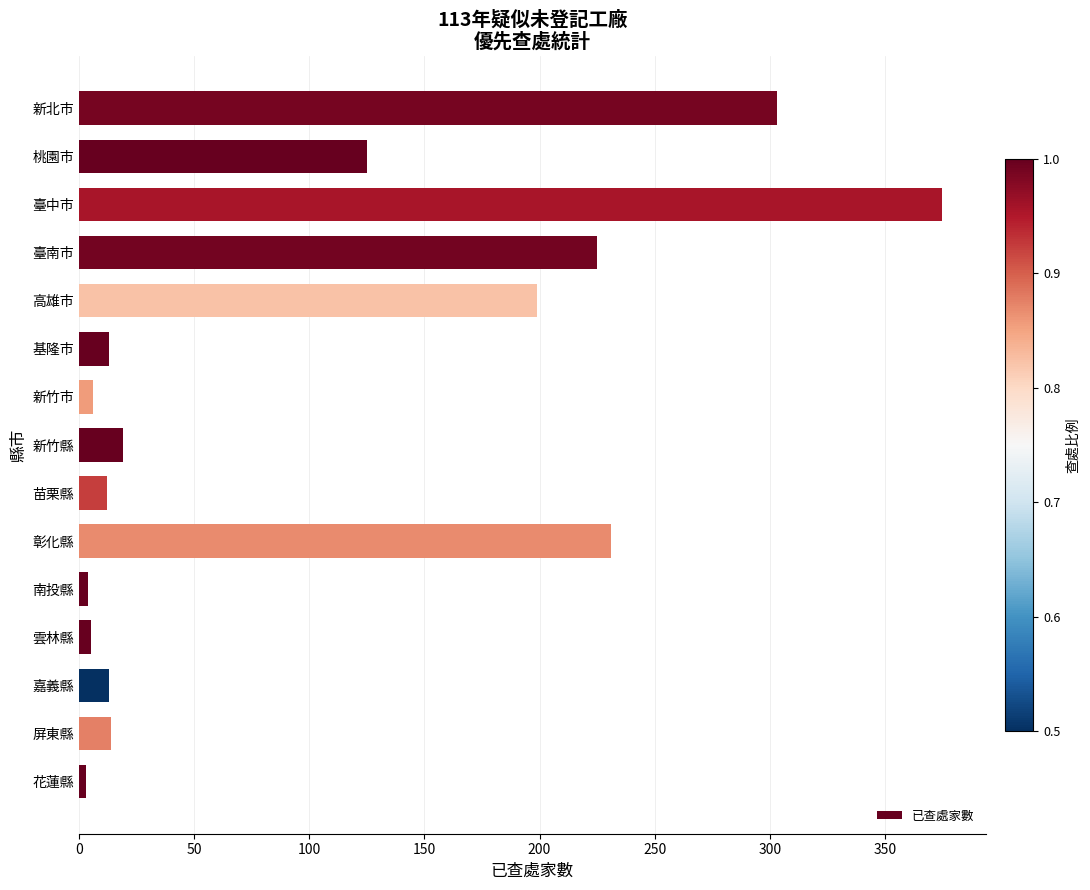

How many distinct data groups are displayed?

1